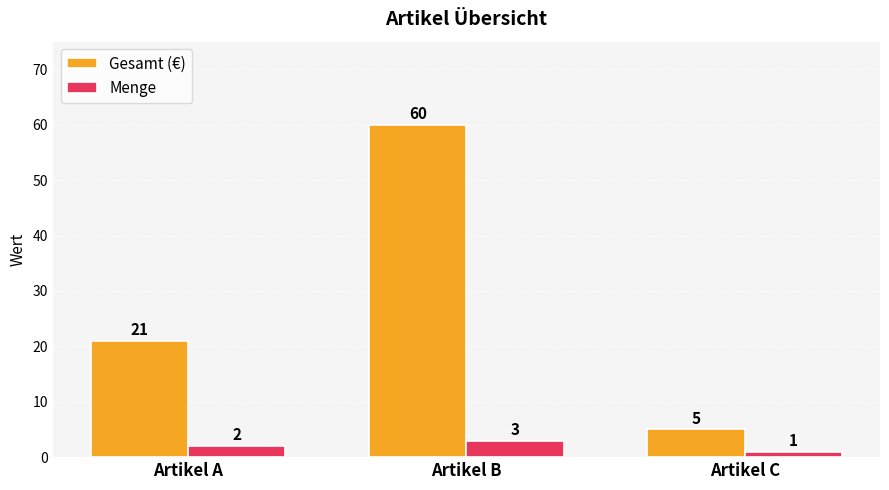

Is it true that Menge equals 3 at Artikel B?

True